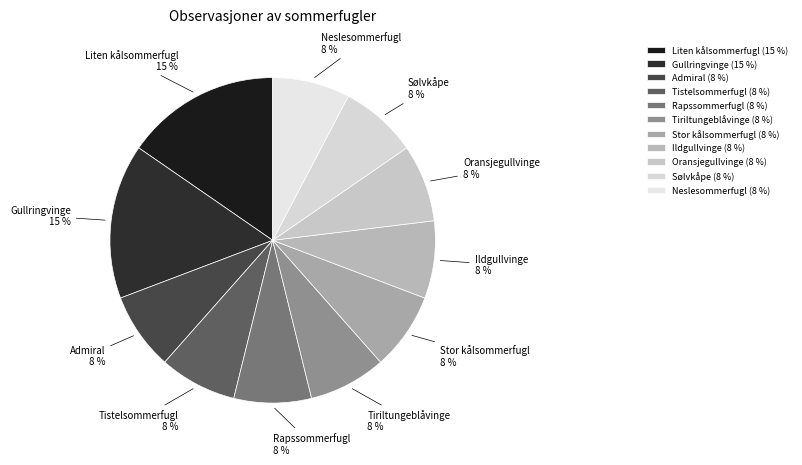

Is the sum of Oransjegullvinge and Ildgullvinge greater than half?

No